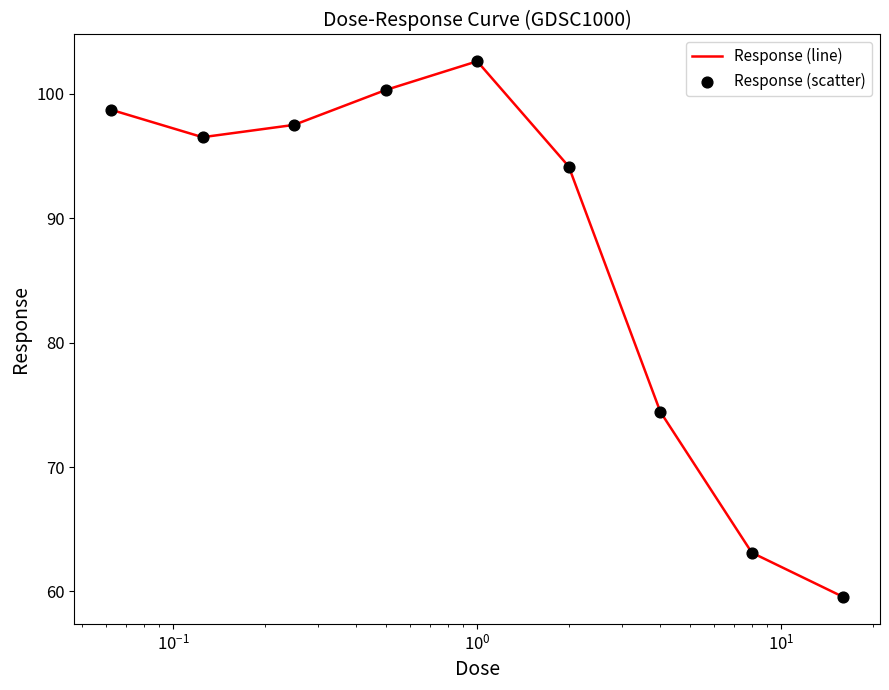

What is the maximum value shown in the chart?

102.6